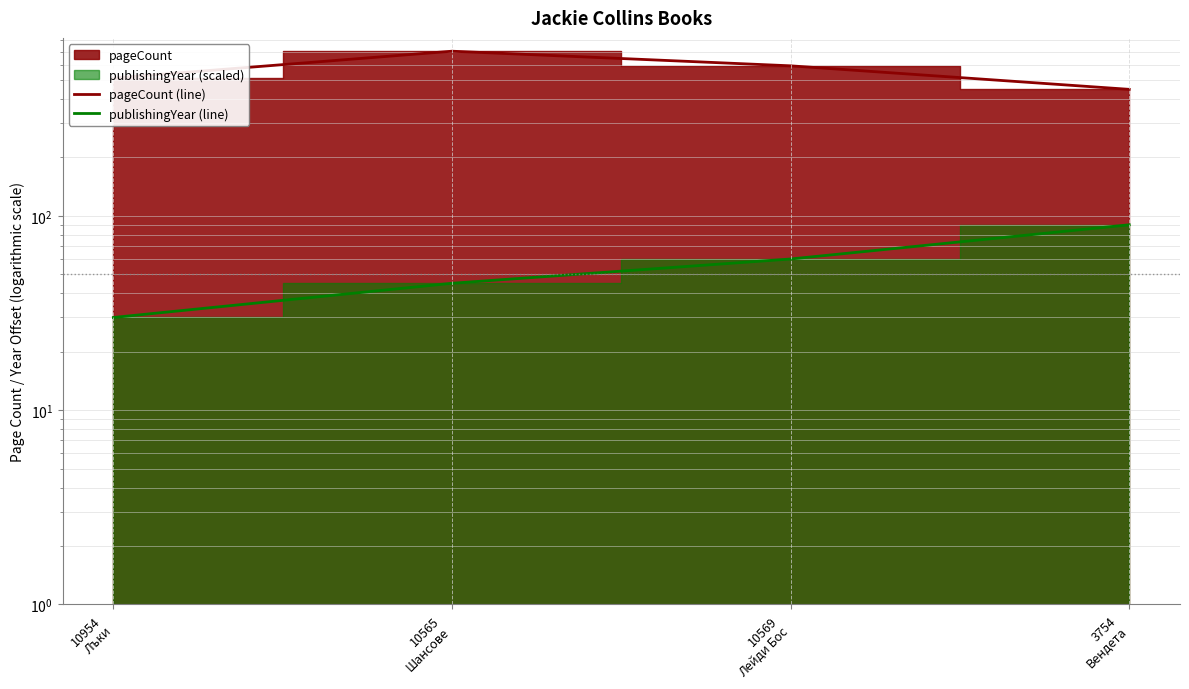

Count the number of data series in this chart.

2